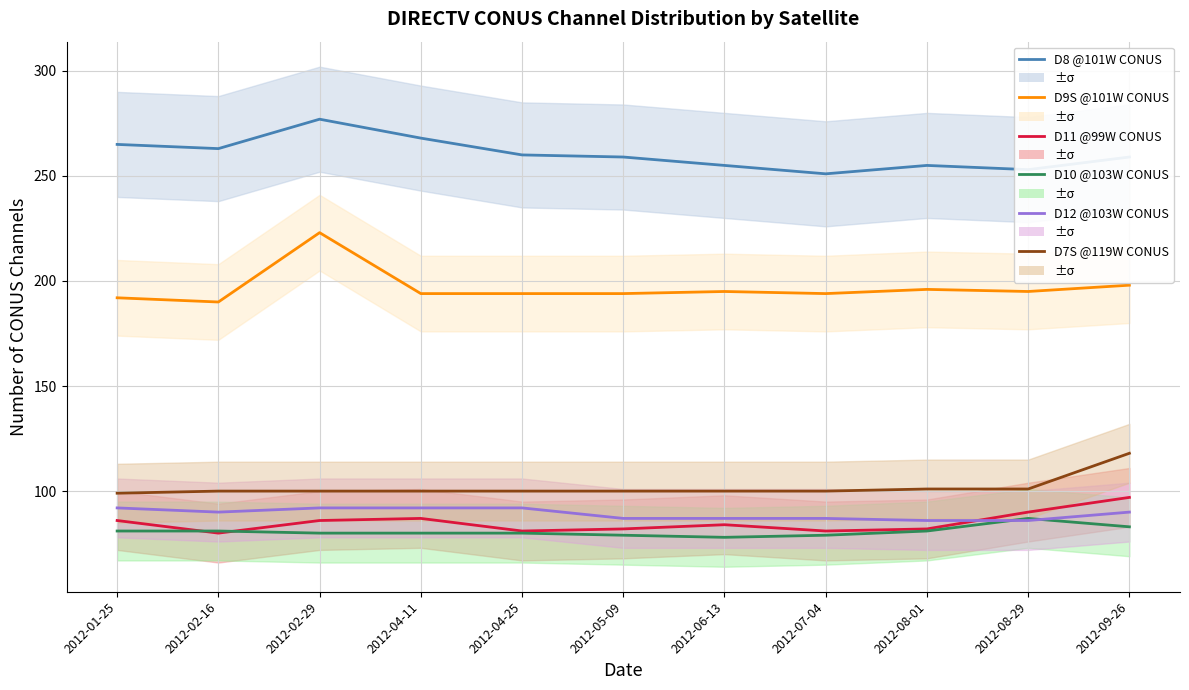

The D10 @103W CONUS series shows 26 at 2012-07-04. True or false?

False